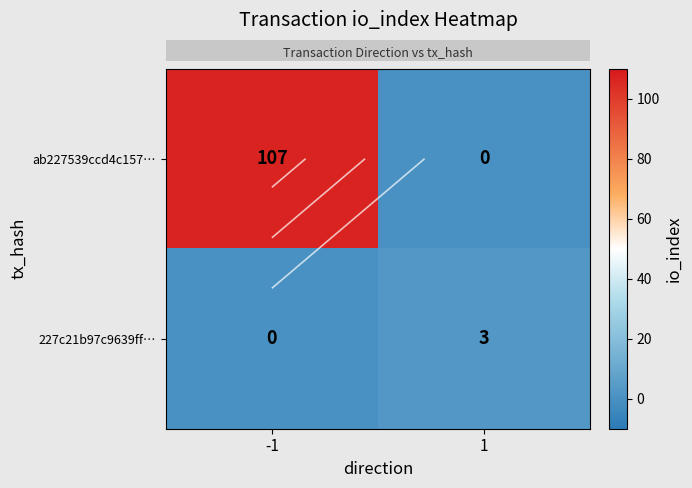

Which series has the widest spread of values?

row_0